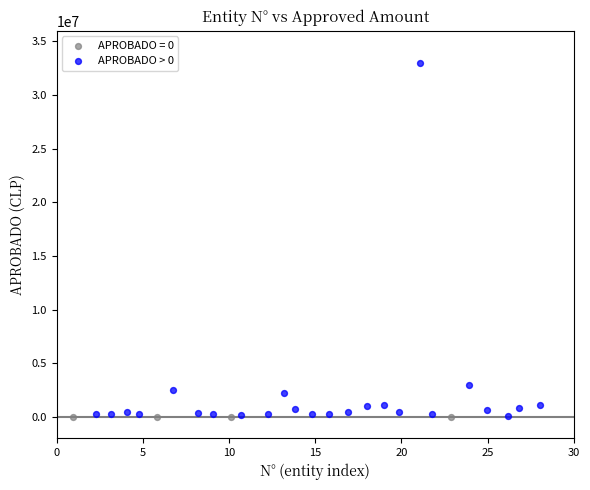

Which series reaches the maximum Y coordinate?

APROBADO > 0